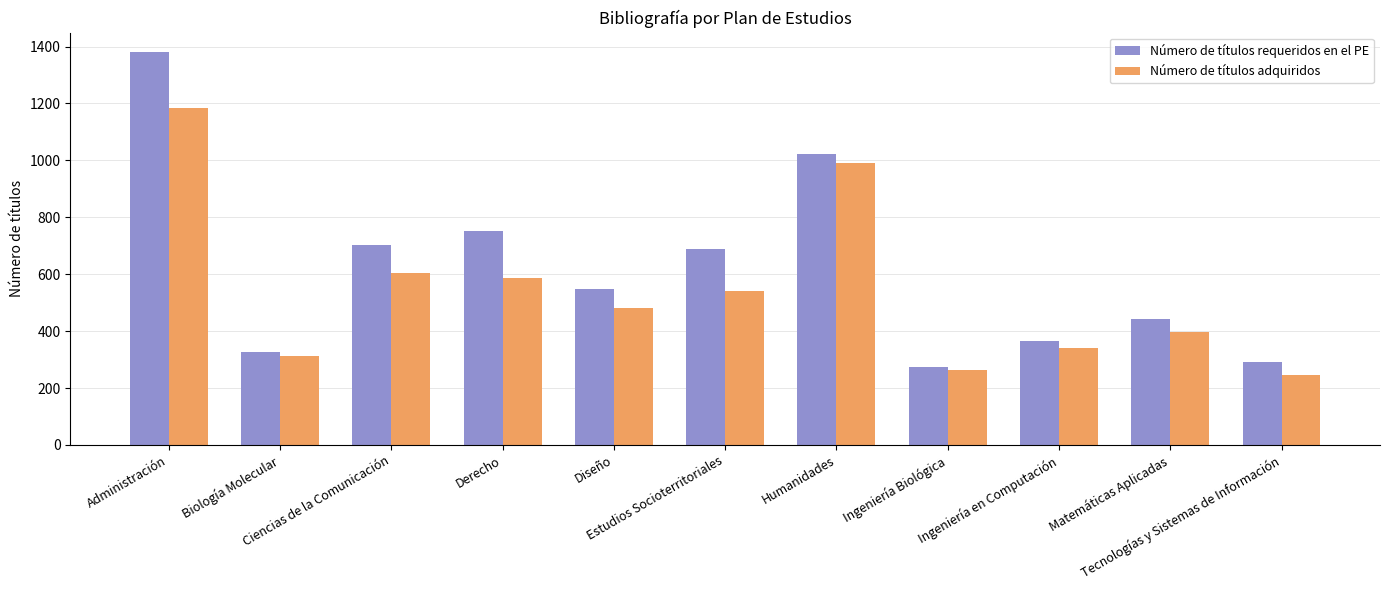

What is the spread (max minus min) of values at Biología Molecular?

16